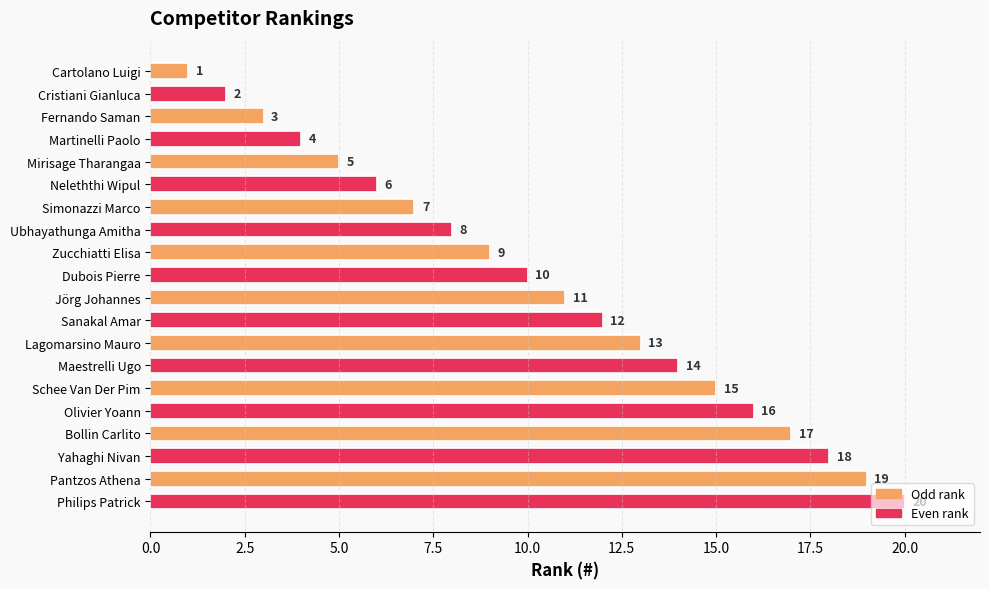

What value does the data have at Lagomarsino Mauro?

13